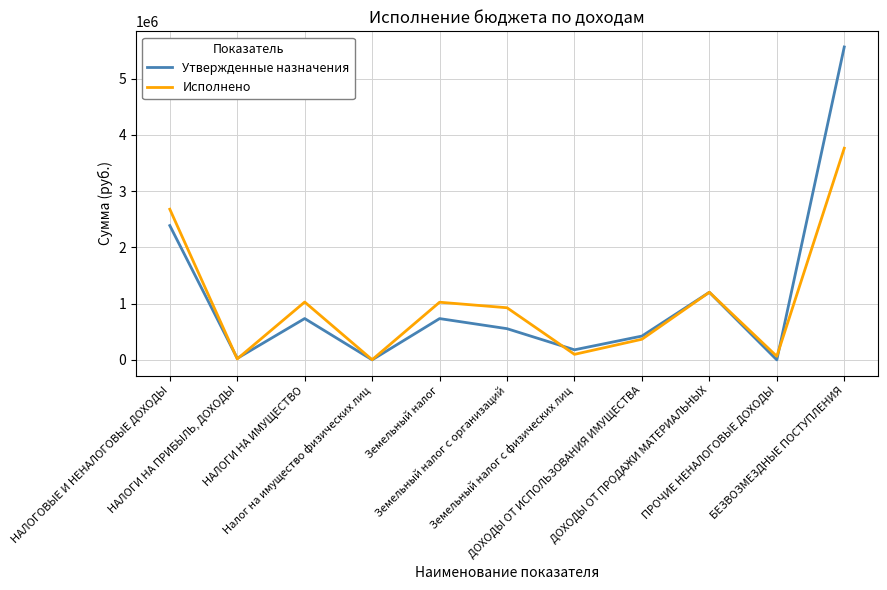

Read the Исполнено value at НАЛОГИ НА ПРИБЫЛЬ, ДОХОДЫ.

17243.7